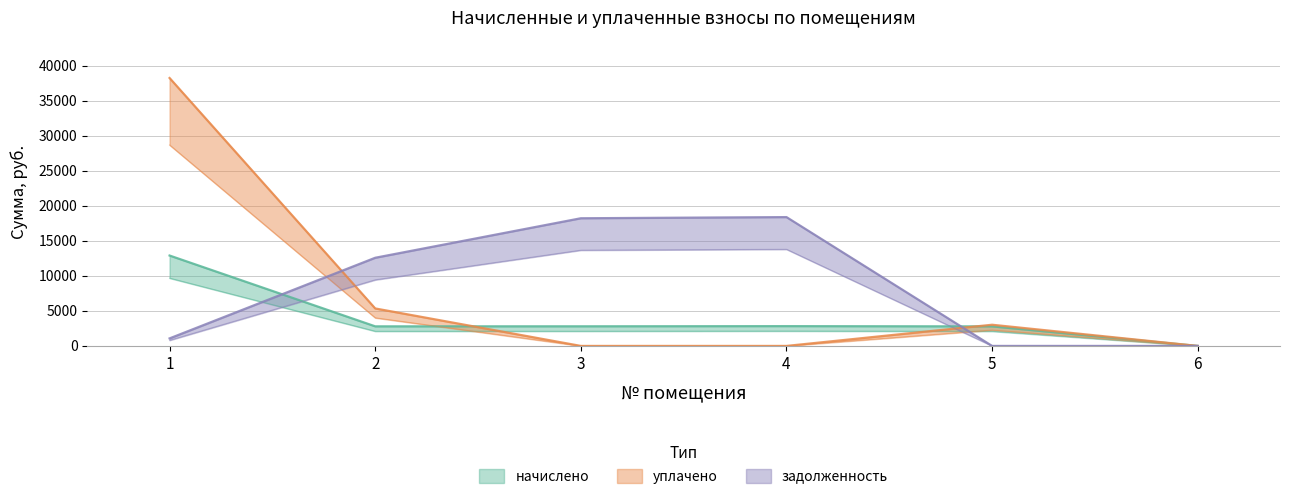

Which label corresponds to the largest value in the chart?

1